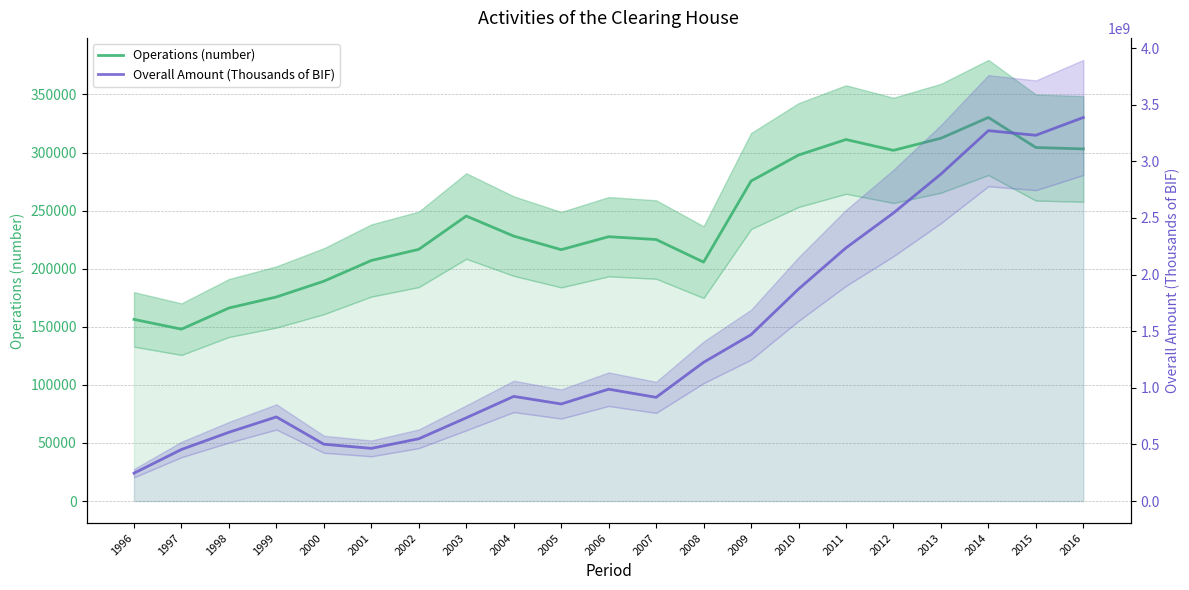

Between 1996 and 2016, which series saw the biggest shift?

Overall Amount (Thousands of BIF)